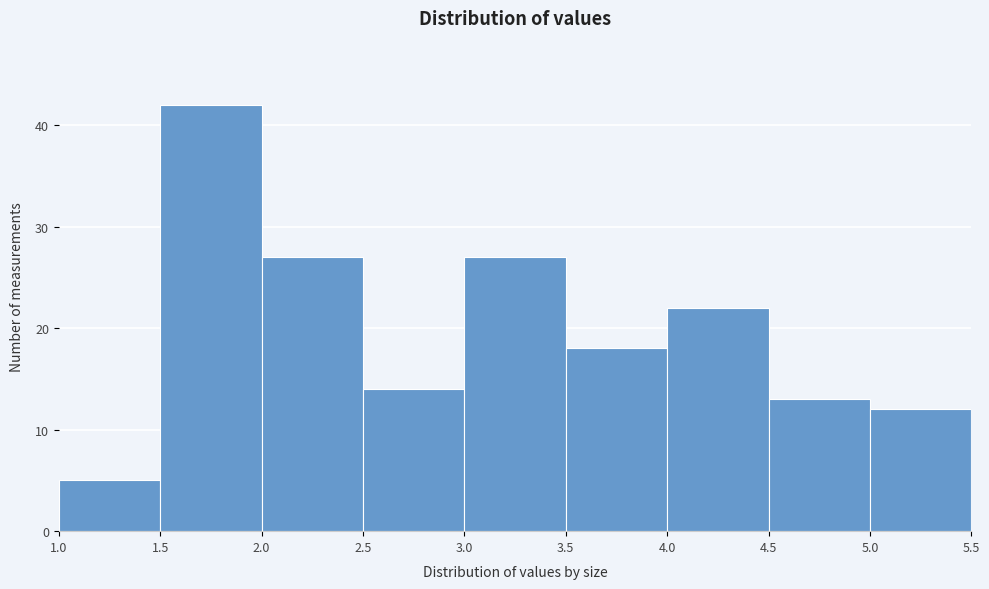

Over which range of the x-axis is the bar tallest?

1.5 to 2.0